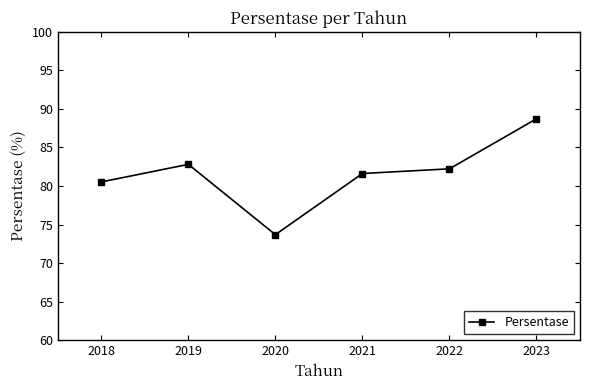

What is the change in value from 2019 to 2020?

-9.1